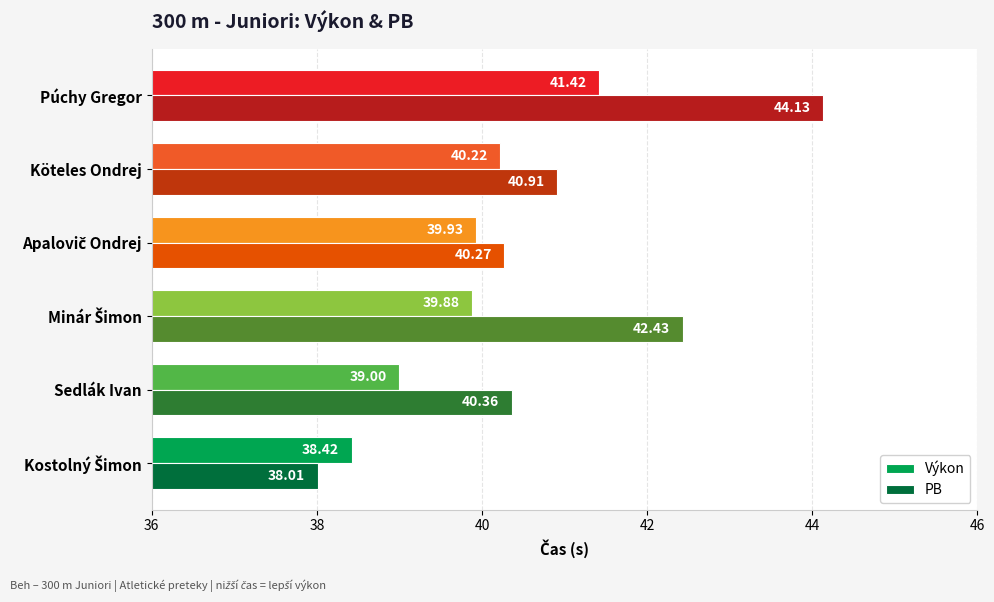

What are all the series names shown in the legend?

Výkon, PB